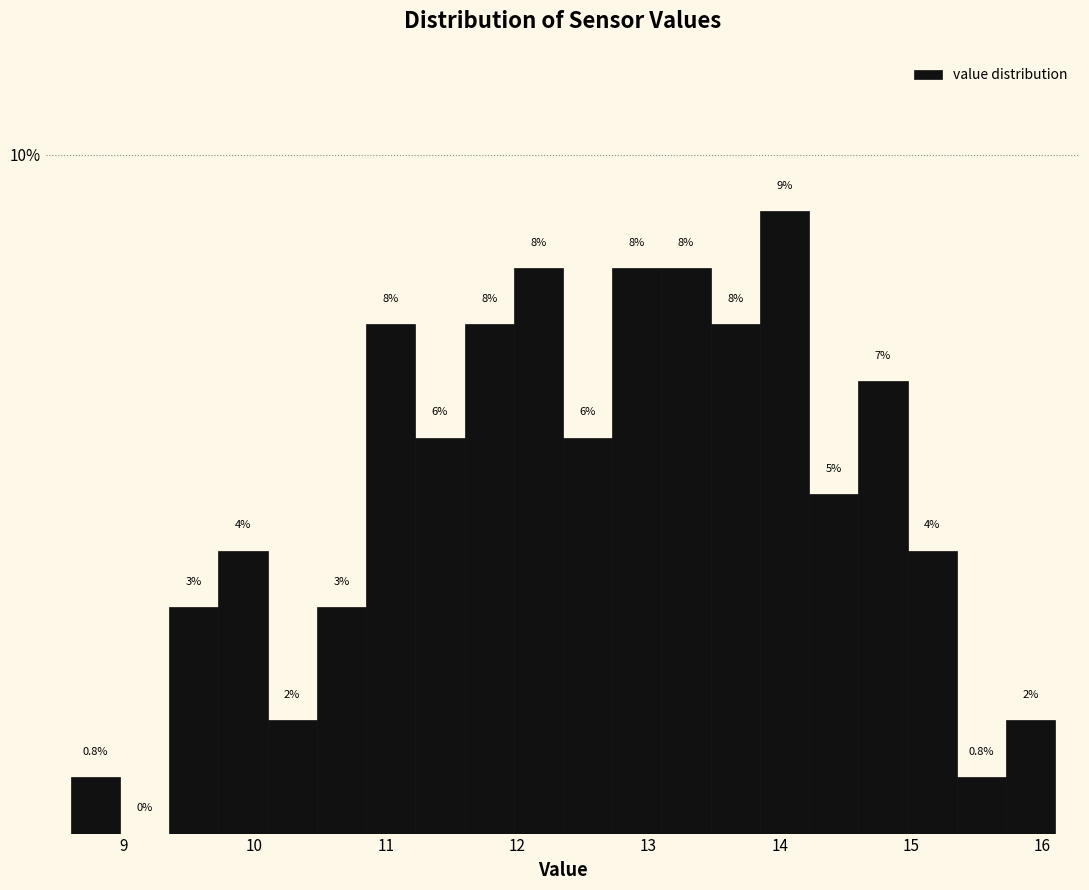

Read against the x-axis, roughly where is the centre of the tallest bar?

14.0